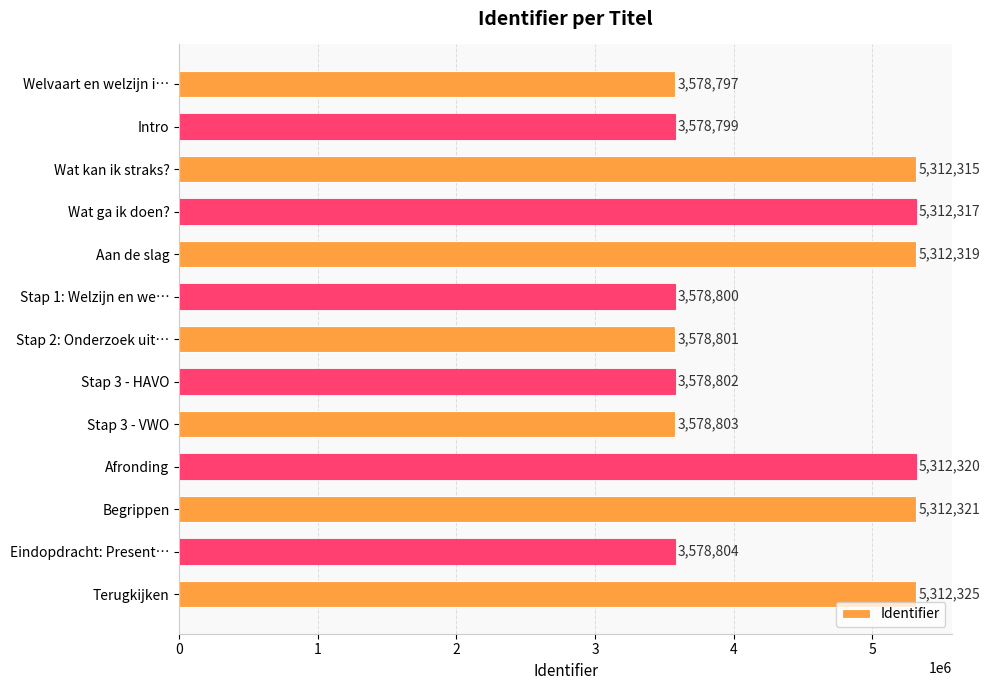

Approximately how many times larger is the value at Aan de slag compared to Afronding?

1.0